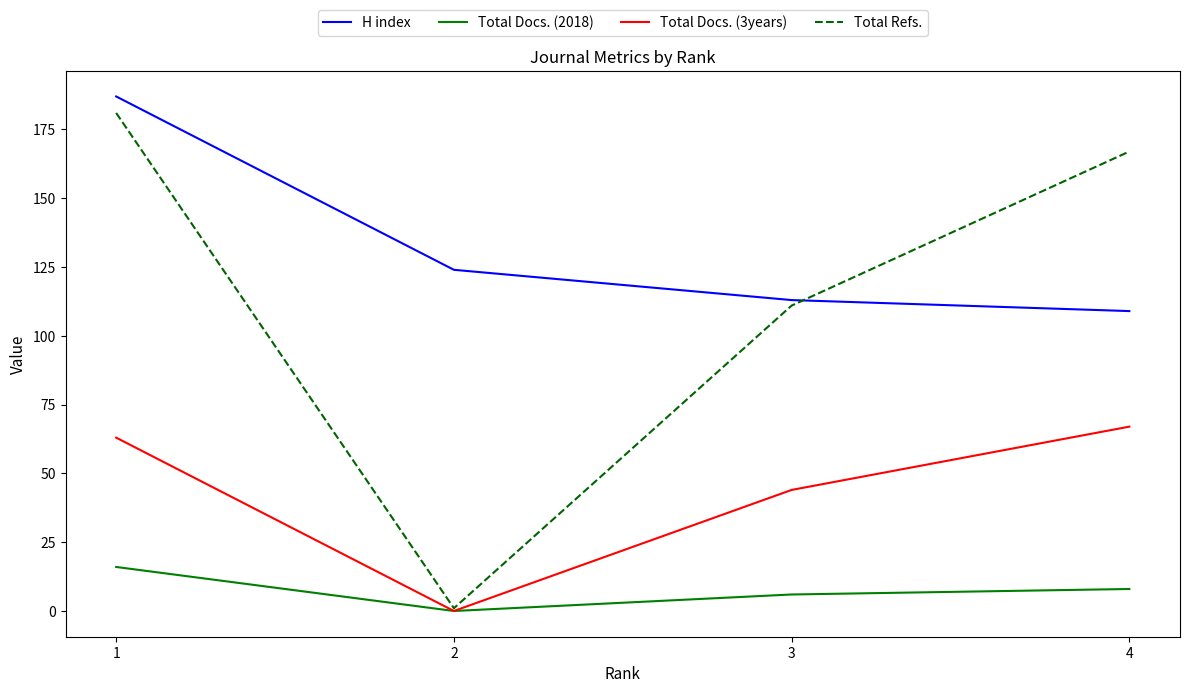

True or false: H index and Total Docs. (2018) cross at least once.

False